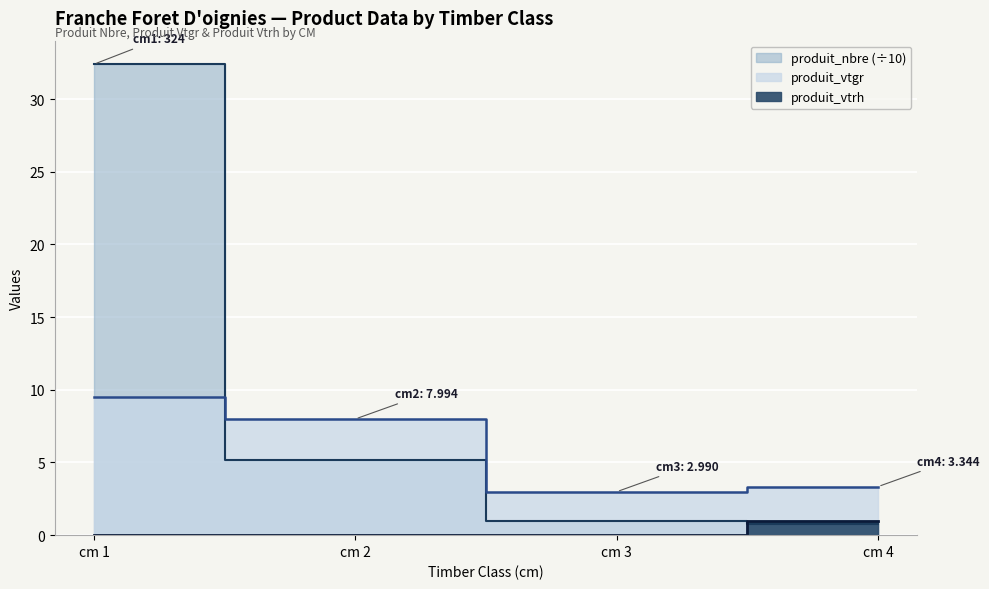

At which category does the chart reach its peak across all series?

cm 1